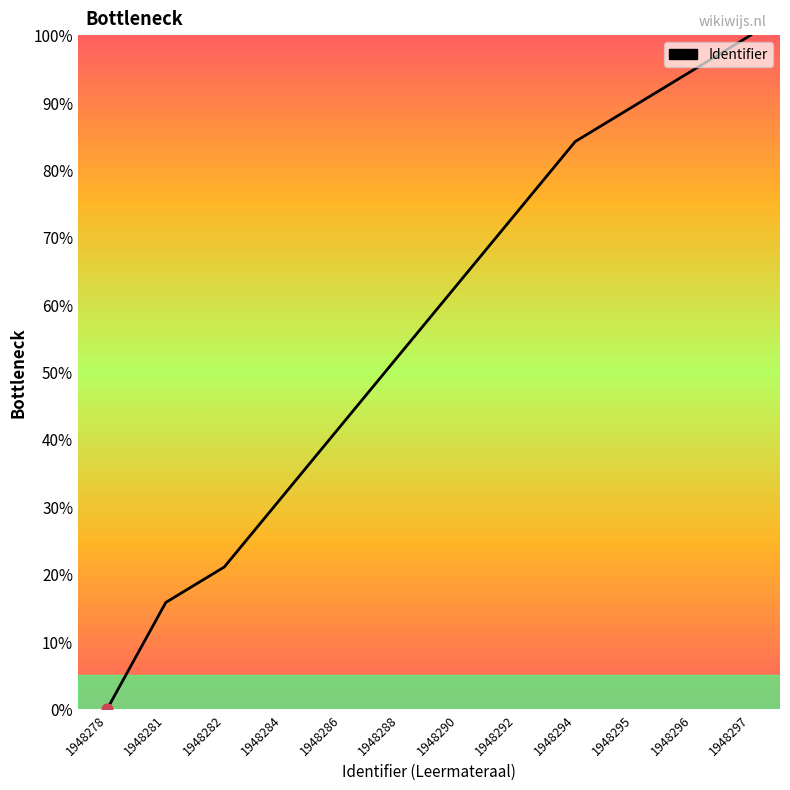

Which has a higher value, 1948284 or 1948288?

1948288